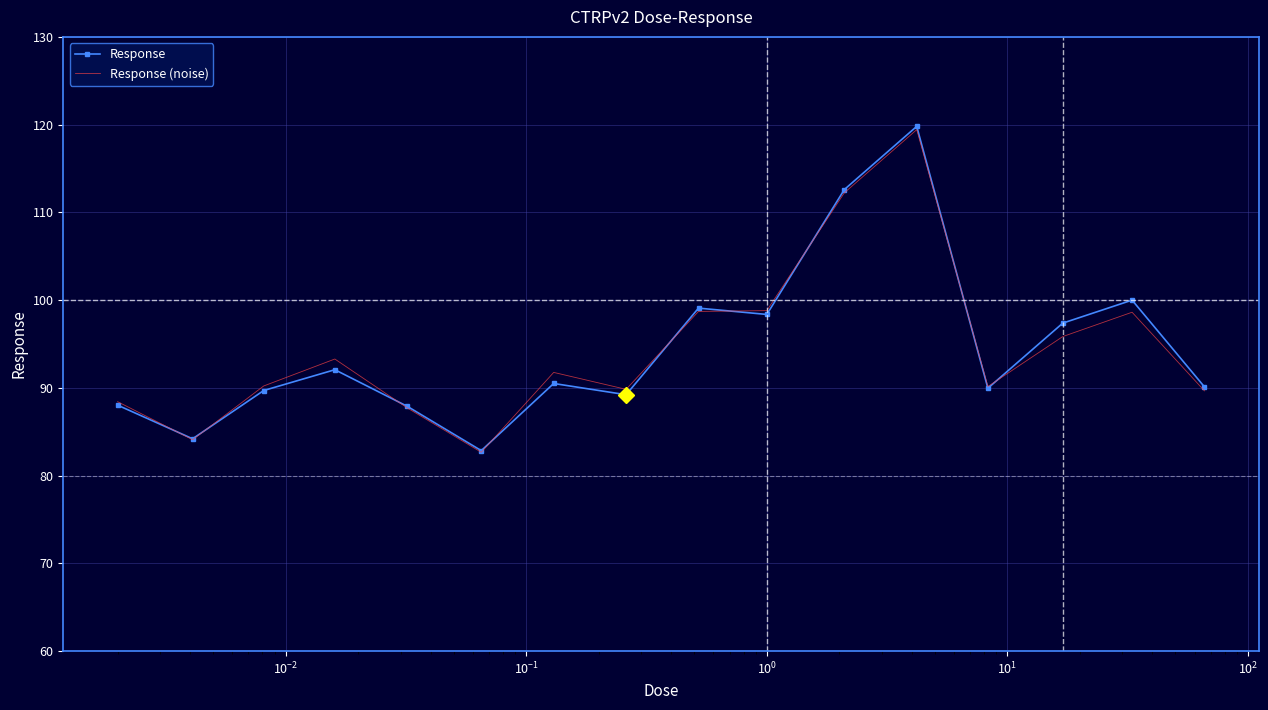

How many values in the Response (noise) series are below 91?

8